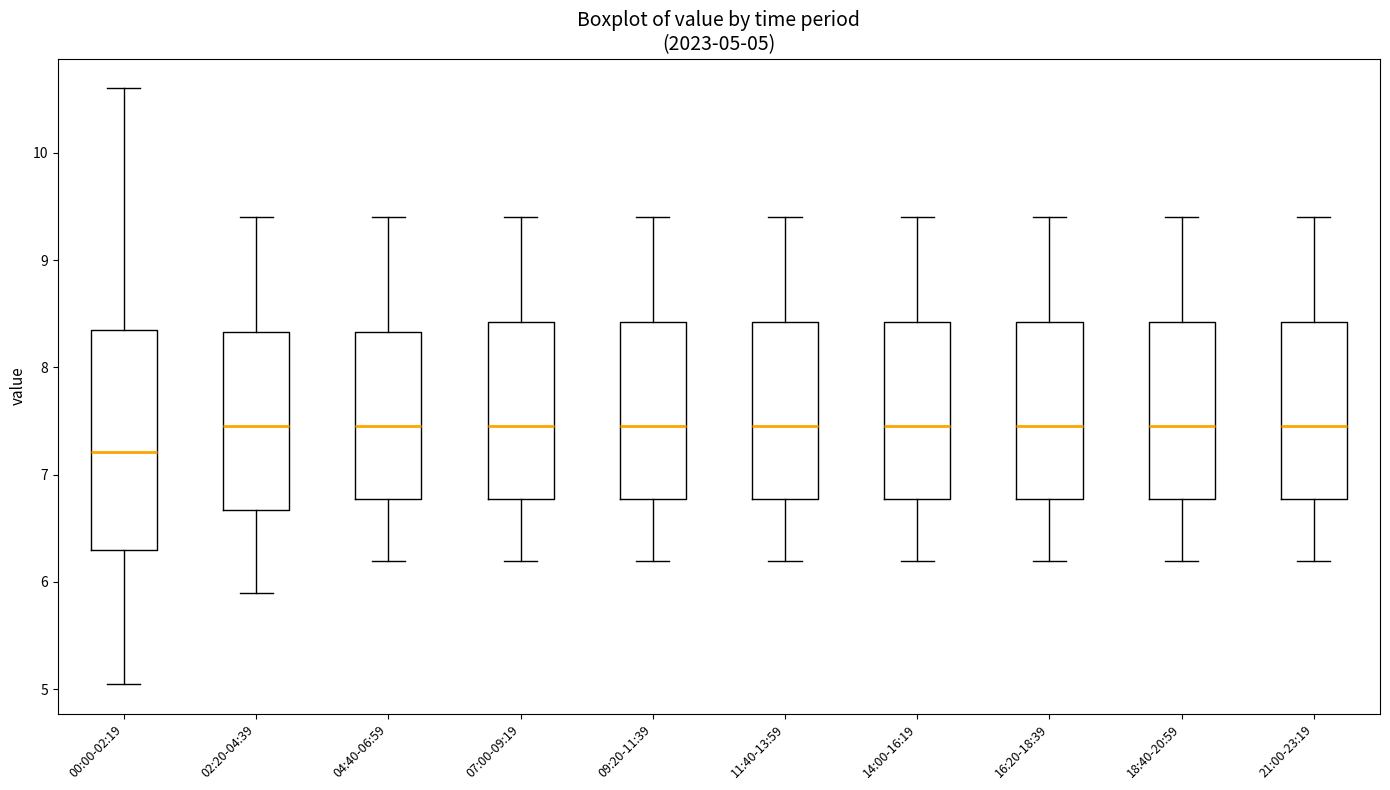

Comparing the boxes themselves (not the whiskers), which one is the tallest?

00:00-02:19